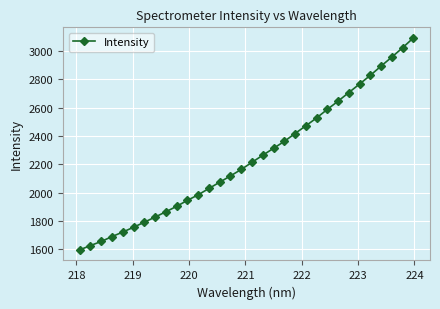

What is the average value?

2244.6